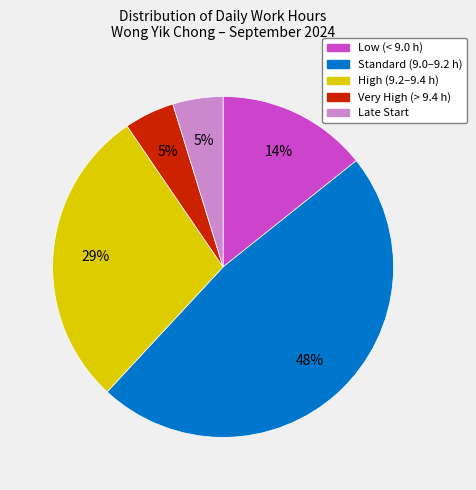

To the nearest percent, what portion does Late Start represent?

5%